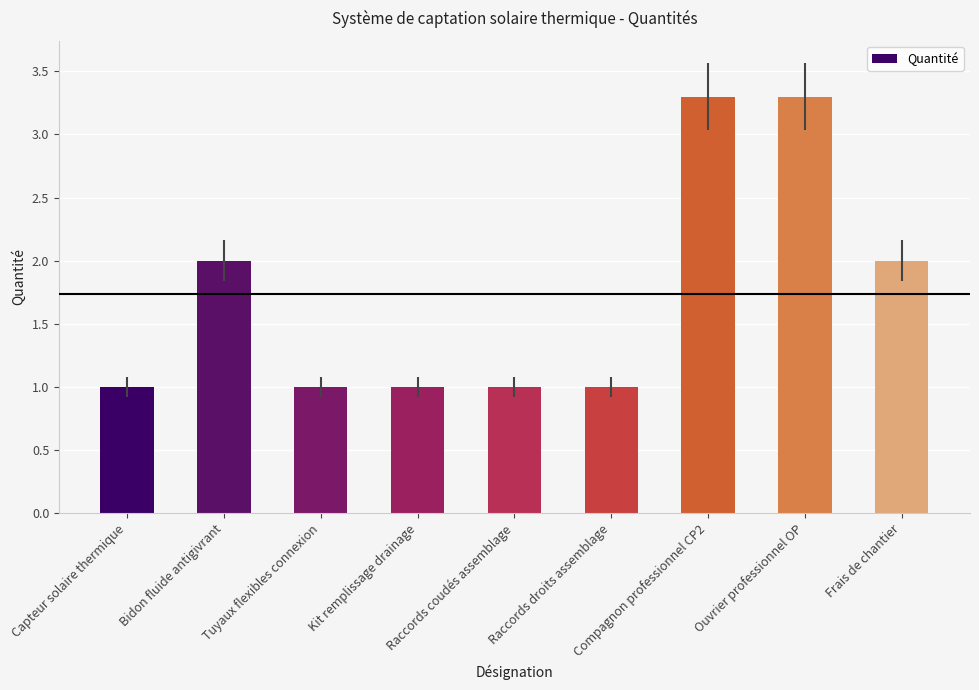

What is the label of the 8th bar from the right?

Bidon fluide antigivrant